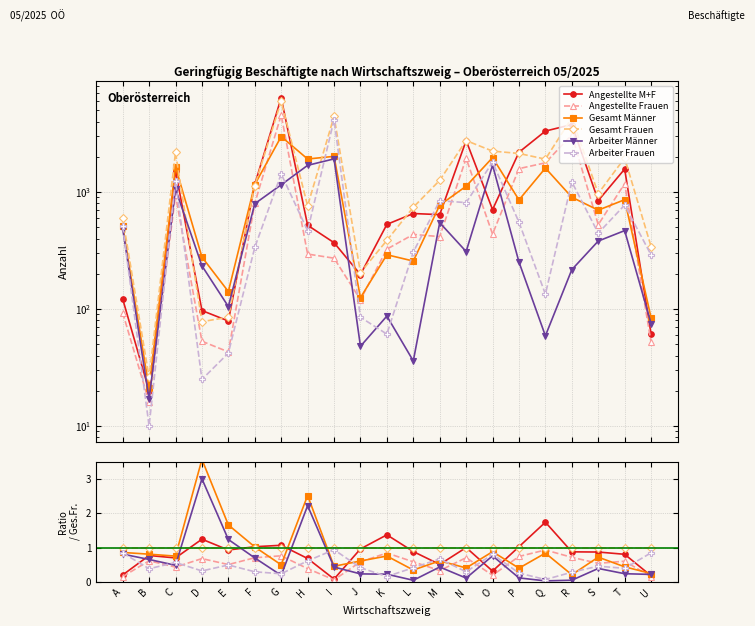

What is the spread (max minus min) of values at T?

0.8